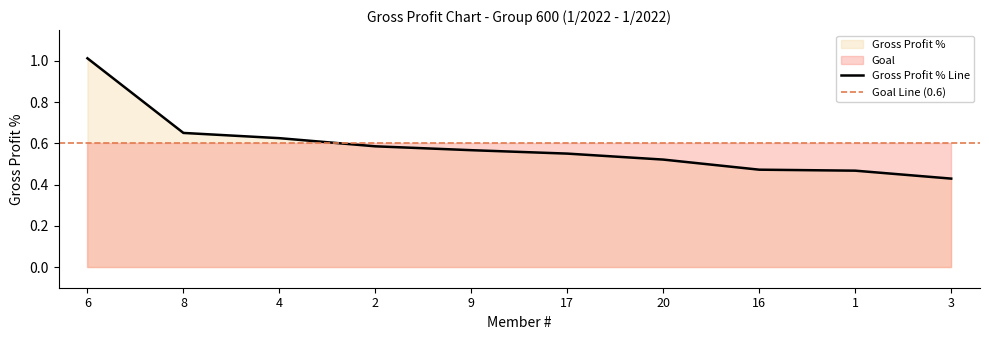

What is the difference between the values at 9 and 6?

0.4